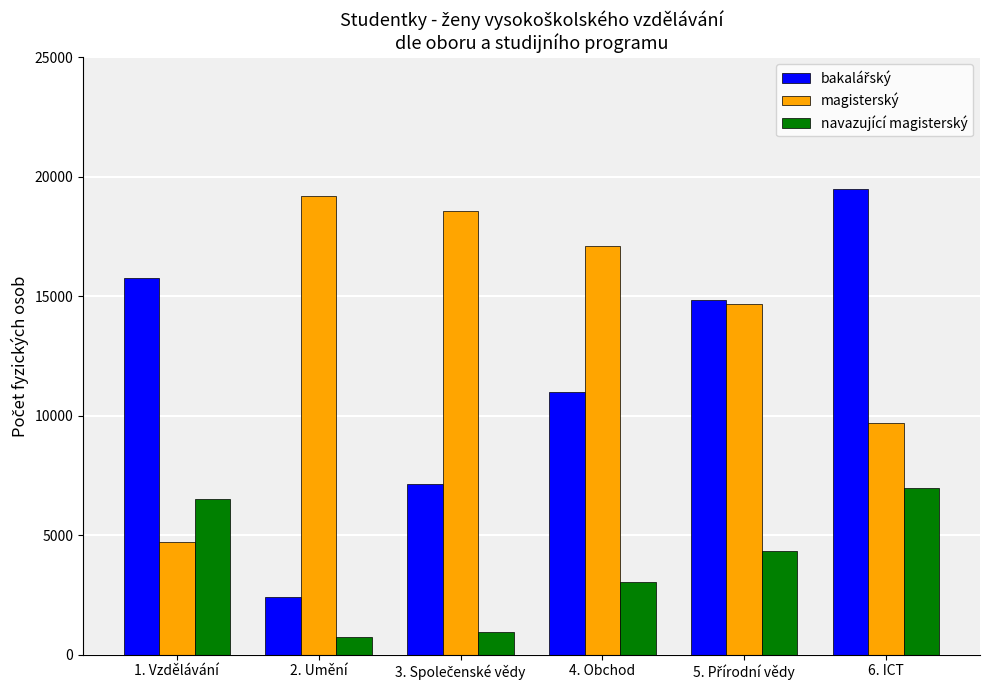

Which series has the largest total across all categories?

magisterský